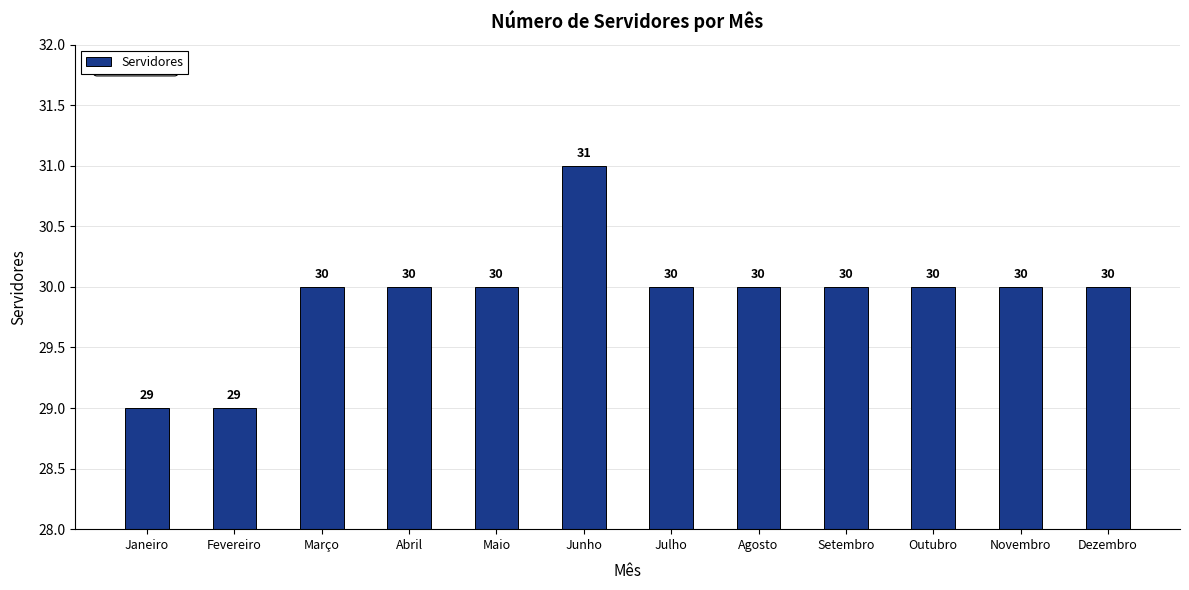

What is the change in value from Janeiro to Maio?

+1